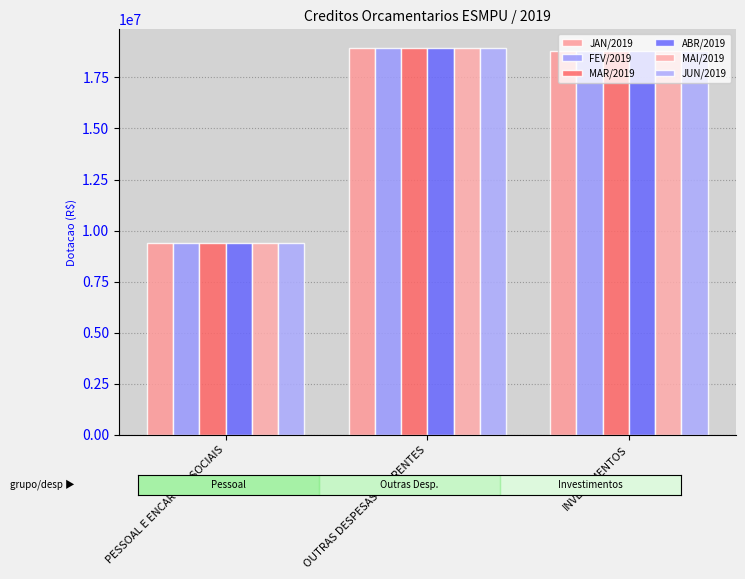

At which category is the sum across all series the highest?

OUTRAS DESPESAS CORRENTES